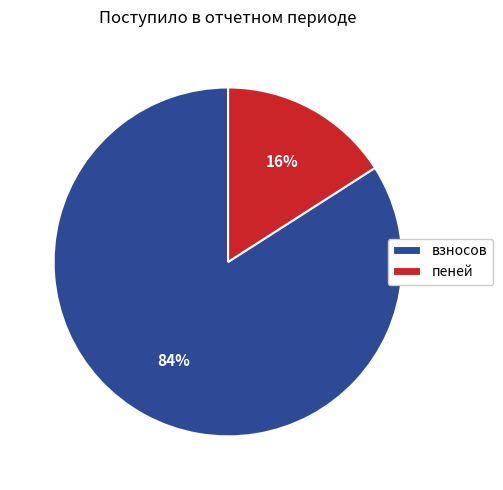

To the nearest percent, what is the difference between the largest and smallest slice percentages?

68%